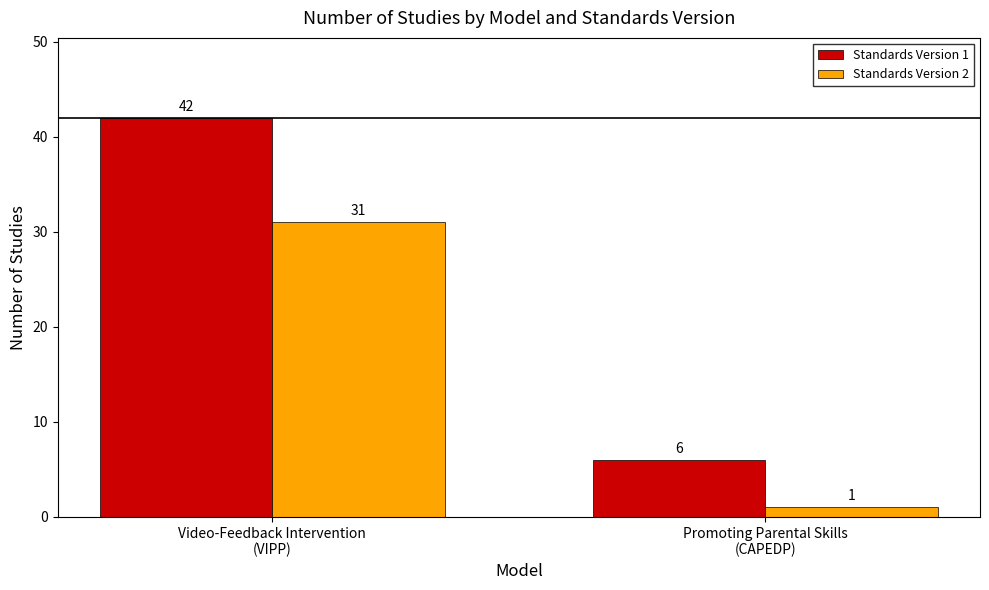

Which series has the largest total across all categories?

Standards Version 1